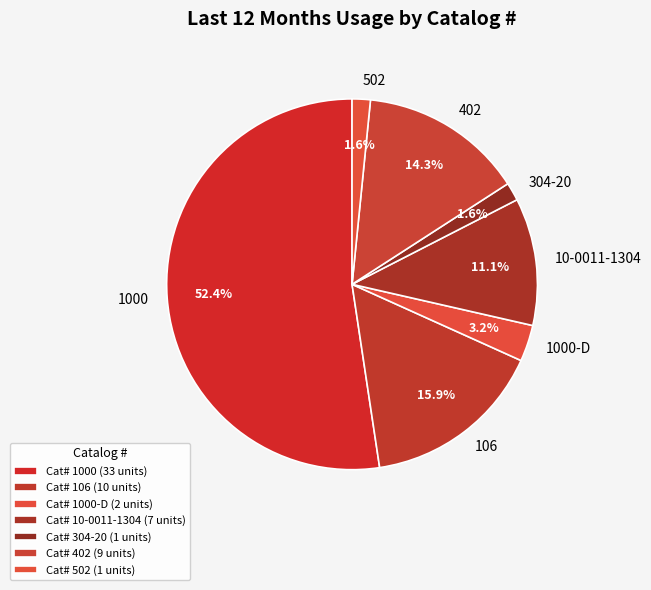

Which has a higher value, 502 or 1000?

1000